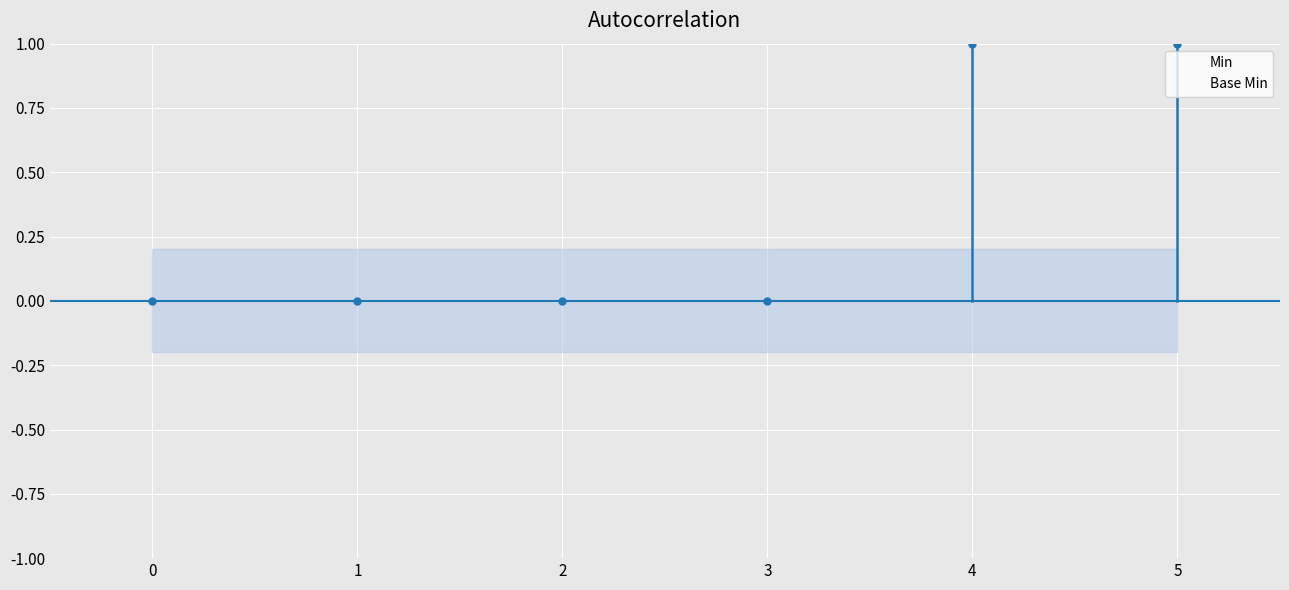

How many values in Base Min are above zero?

1